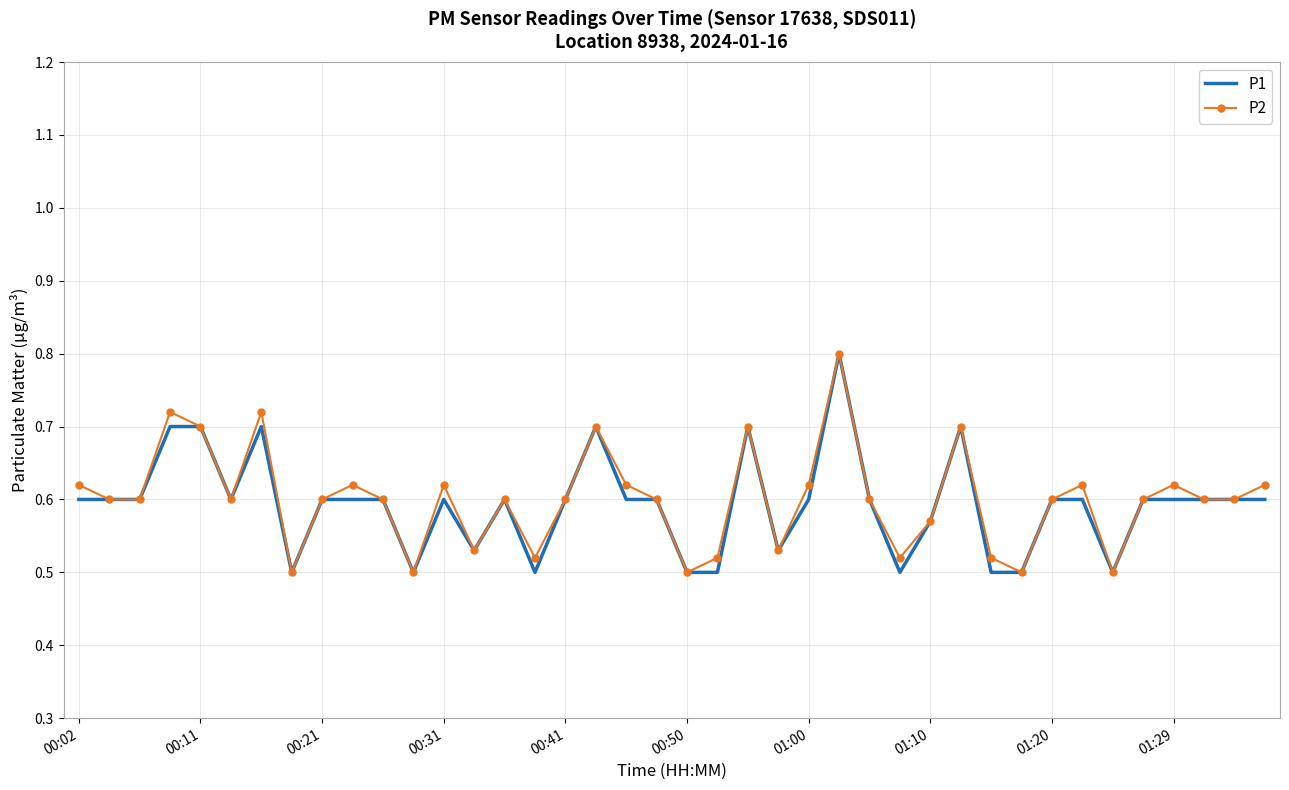

What is the greatest value displayed?

0.8